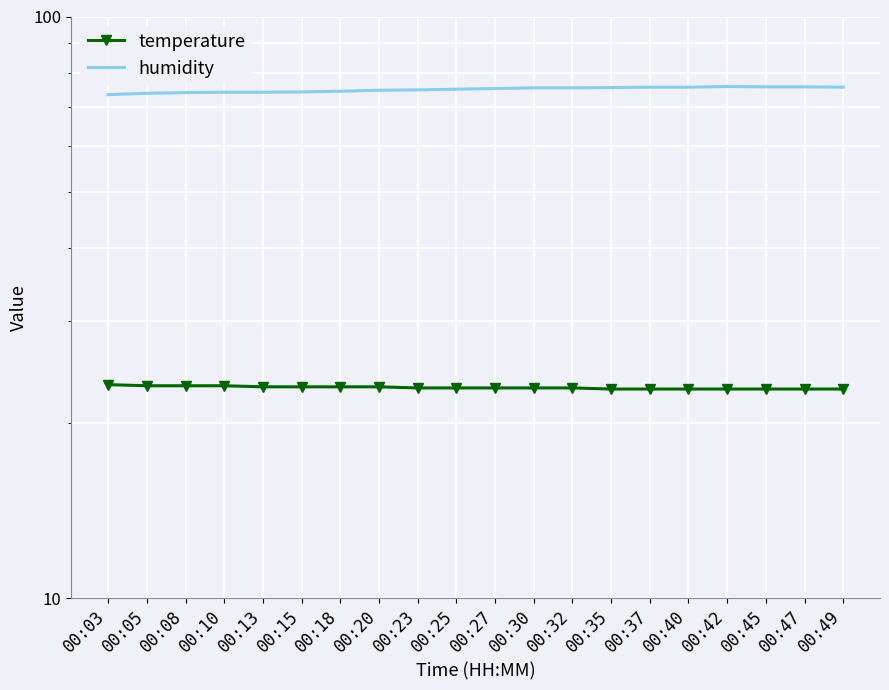

At which category is the sum across all series the highest?

00:42